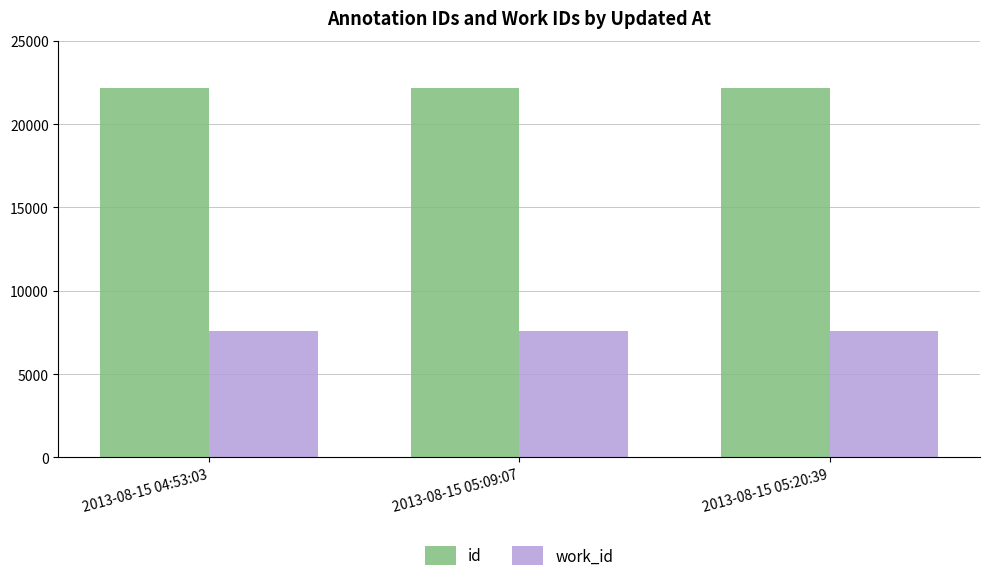

What is the value of the work_id bar at the 3rd from the left?

7583